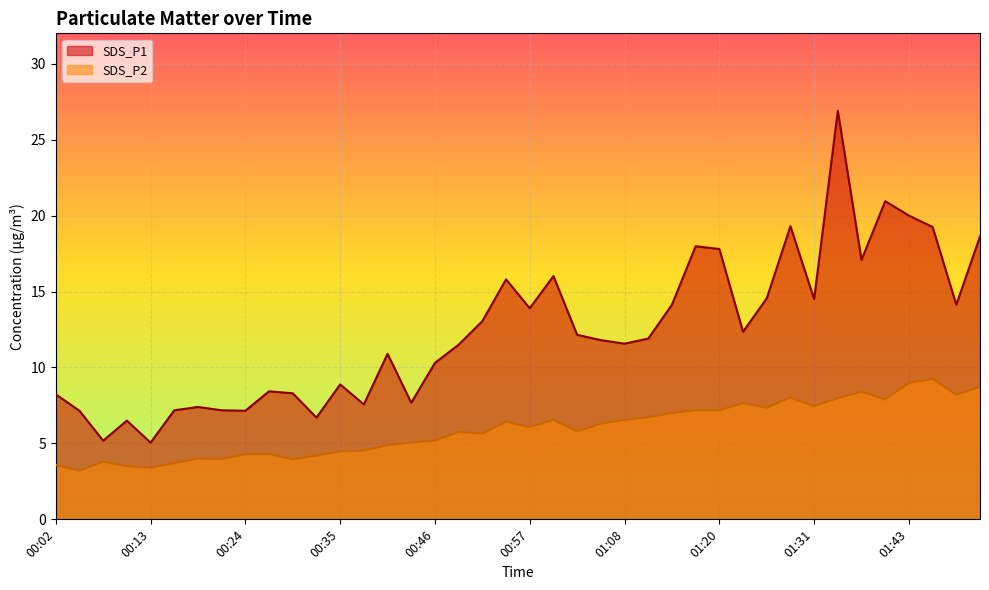

At which category does the chart reach its minimum across all series?

00:05